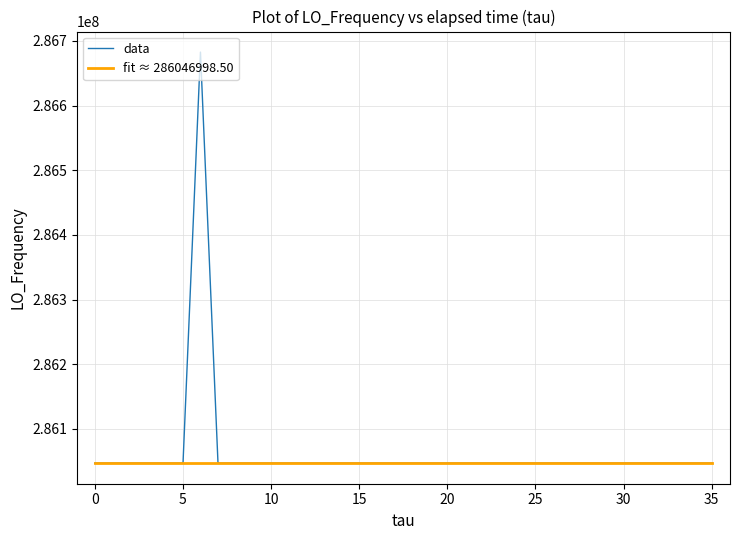

Is this an area chart (filled region under the line)?

No